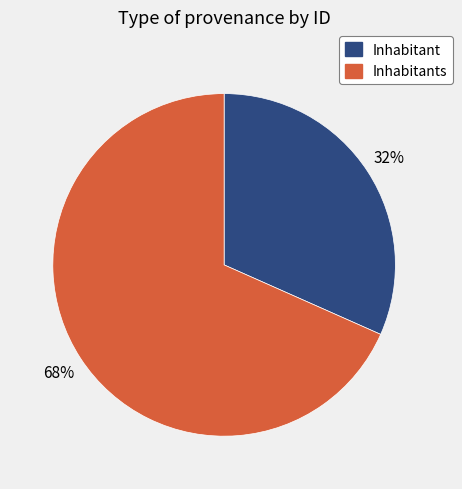

To the nearest percent, what is the combined percentage of Inhabitant and Inhabitants?

100%